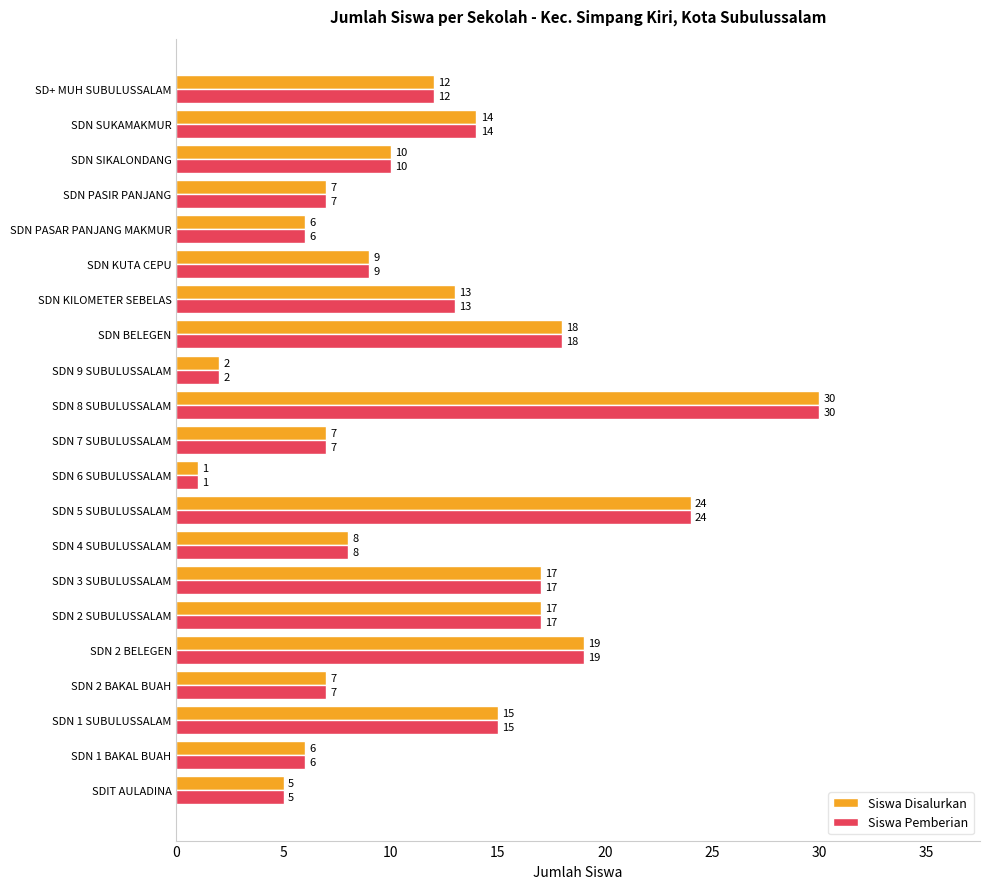

The value of Siswa Disalurkan at SDN 1 BAKAL BUAH is 6. True or false?

True